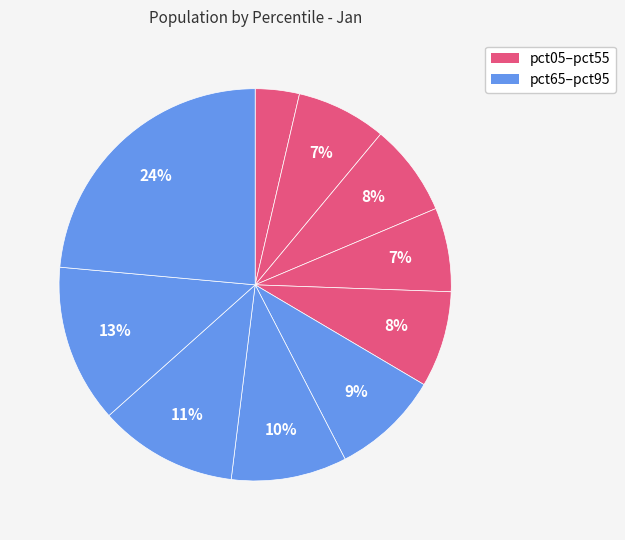

To the nearest percent, what is the average slice percentage?

10%